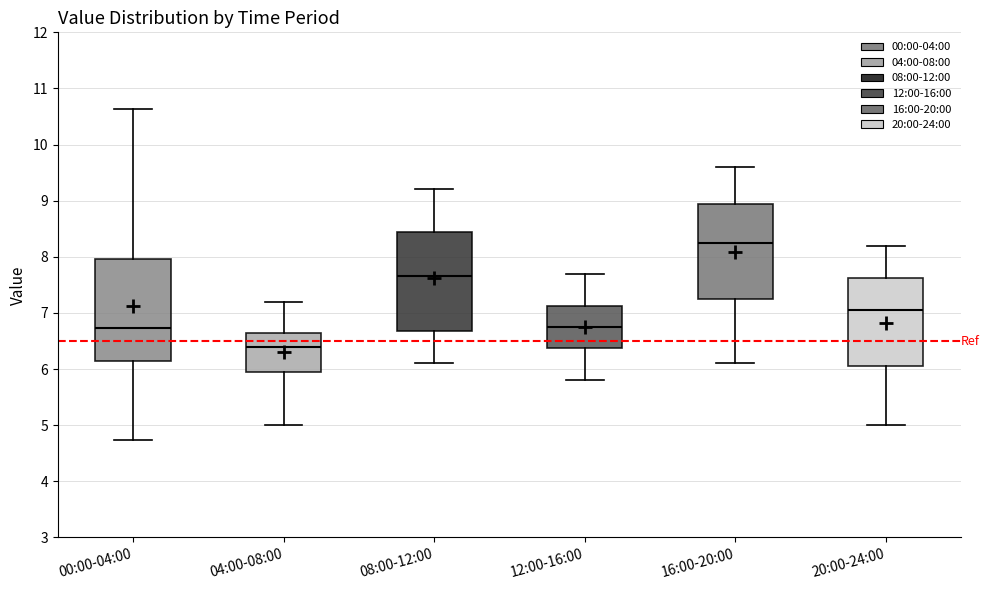

Reading left to right, read every box against the y-axis: the position of its median line, the range the box covers, and the ends of its whiskers. The values are not printed on the chart, so give them approximately, as read against the axis.

00:00-04:00: median 6.7, box 6.1 to 8.0, whiskers 4.7 to 10.6
04:00-08:00: median 6.4, box 6.0 to 6.6, whiskers 5.0 to 7.2
08:00-12:00: median 7.7, box 6.7 to 8.5, whiskers 6.1 to 9.2
12:00-16:00: median 6.8, box 6.4 to 7.1, whiskers 5.8 to 7.7
16:00-20:00: median 8.3, box 7.3 to 9.0, whiskers 6.1 to 9.6
20:00-24:00: median 7.1, box 6.1 to 7.6, whiskers 5.0 to 8.2